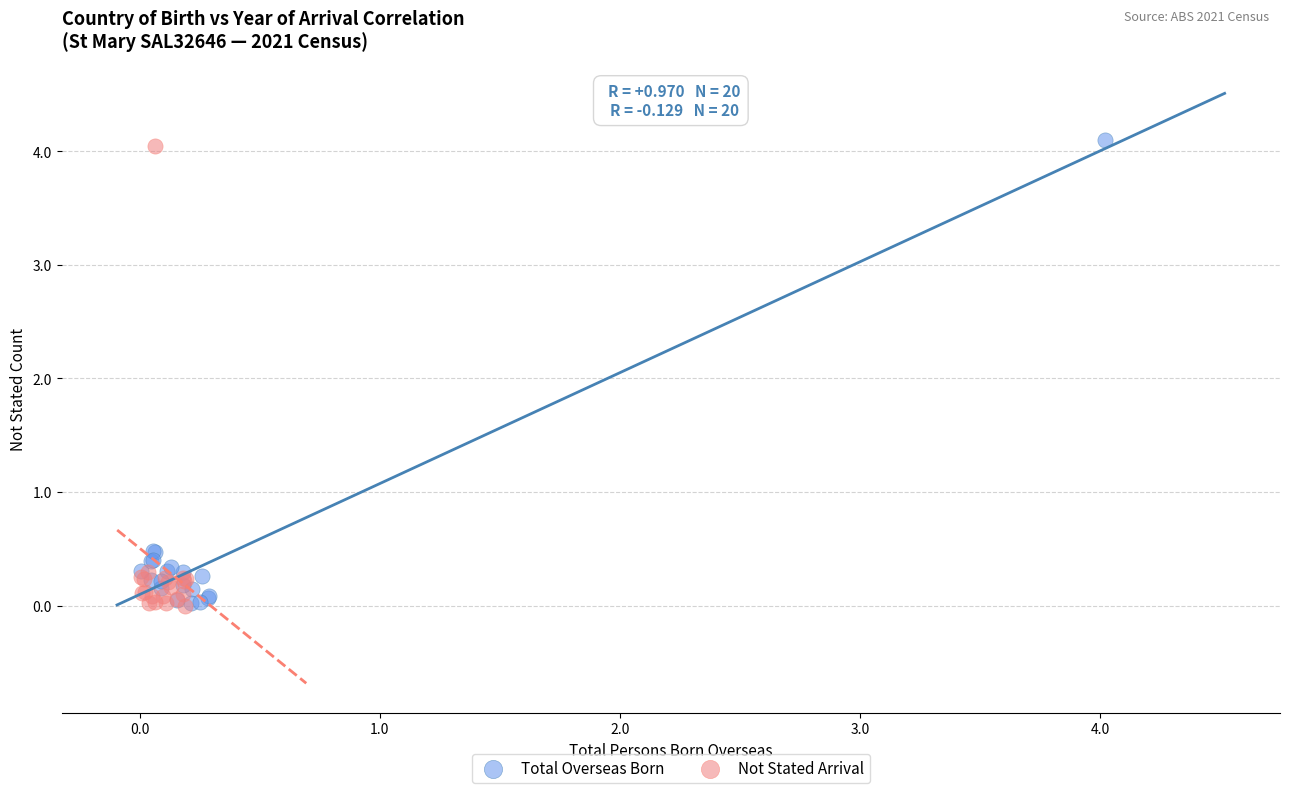

Which series has the widest spread of Y values?

Total Overseas Born